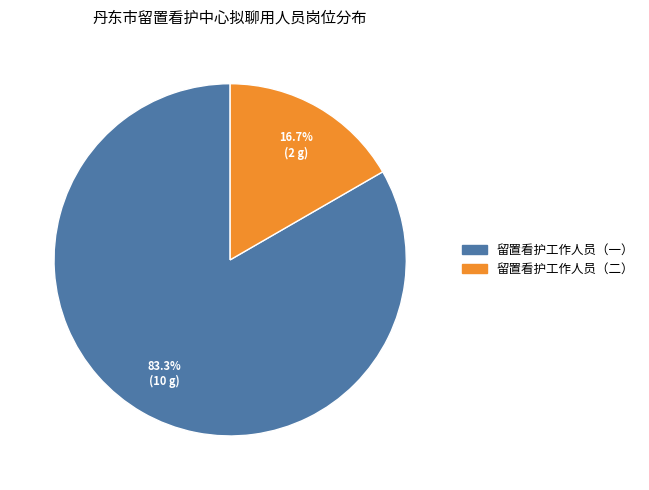

Which category has the smallest portion of the pie?

留置看护工作人员（二）